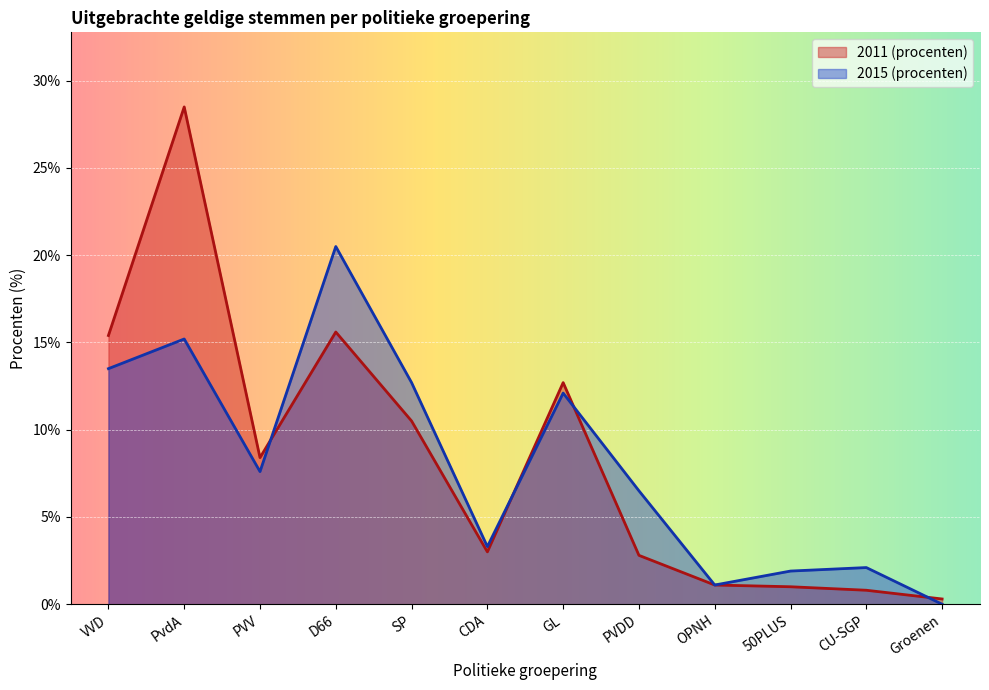

At which category is the sum across all series the highest?

PvdA